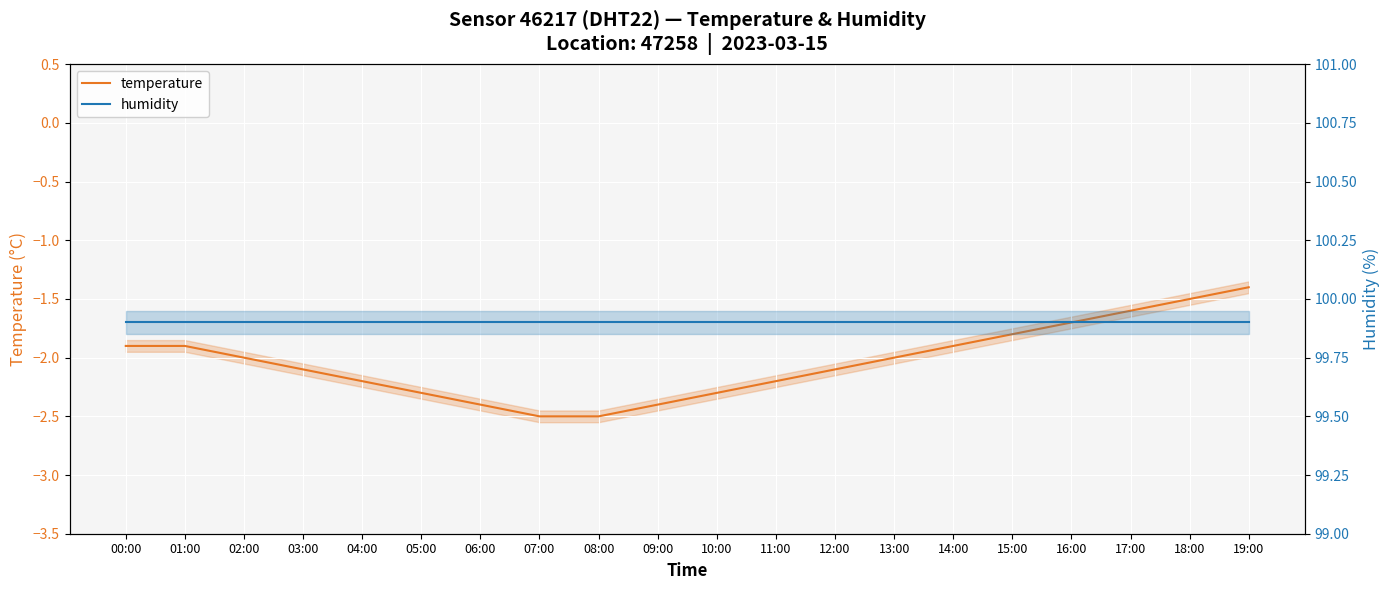

Is this an area chart (filled region under the line)?

No